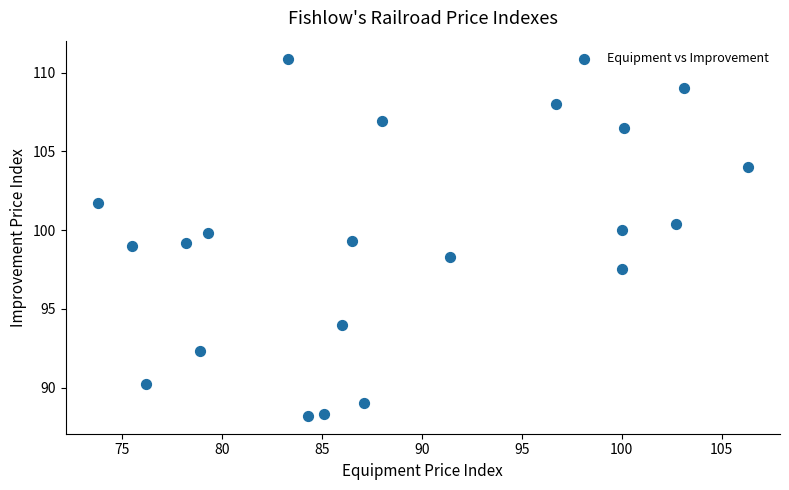

What is the range of Y values (max minus min)?

22.7